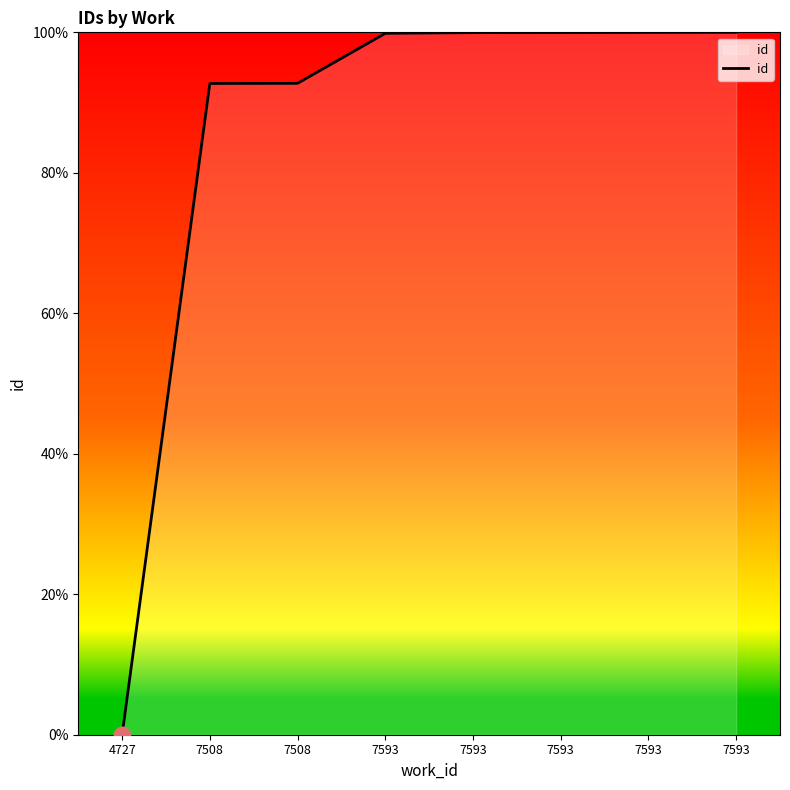

True or false: the data shows 137.1 at 7593.

False